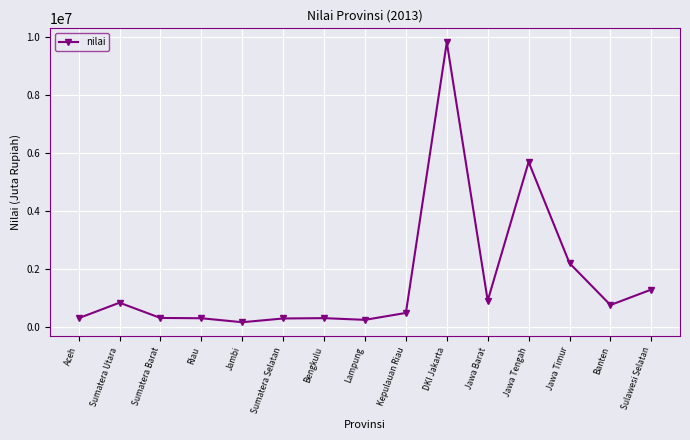

What is the average value?

1602534